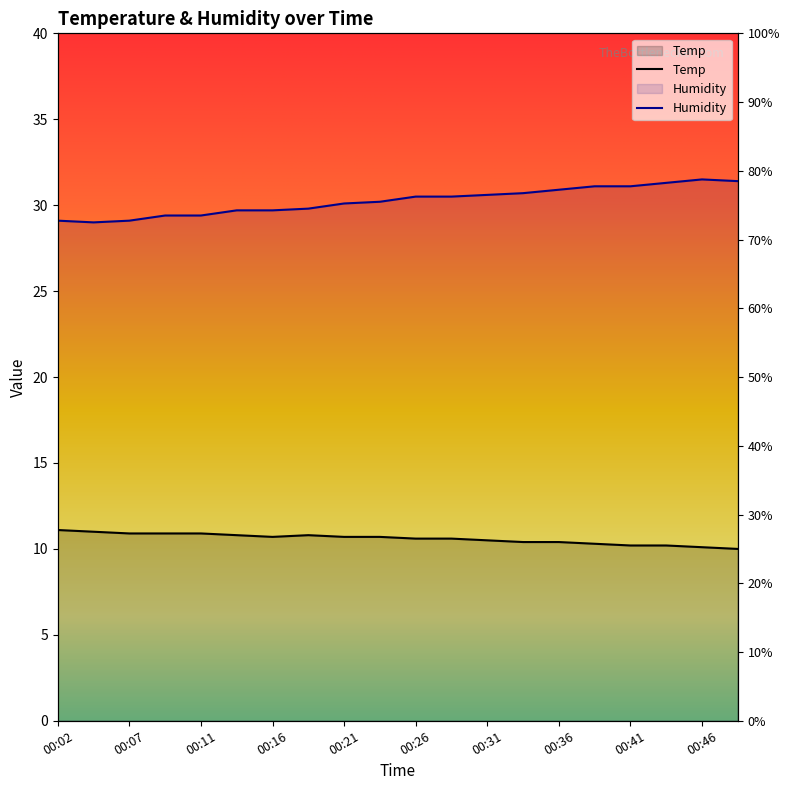

How many lines are shown in the chart?

2